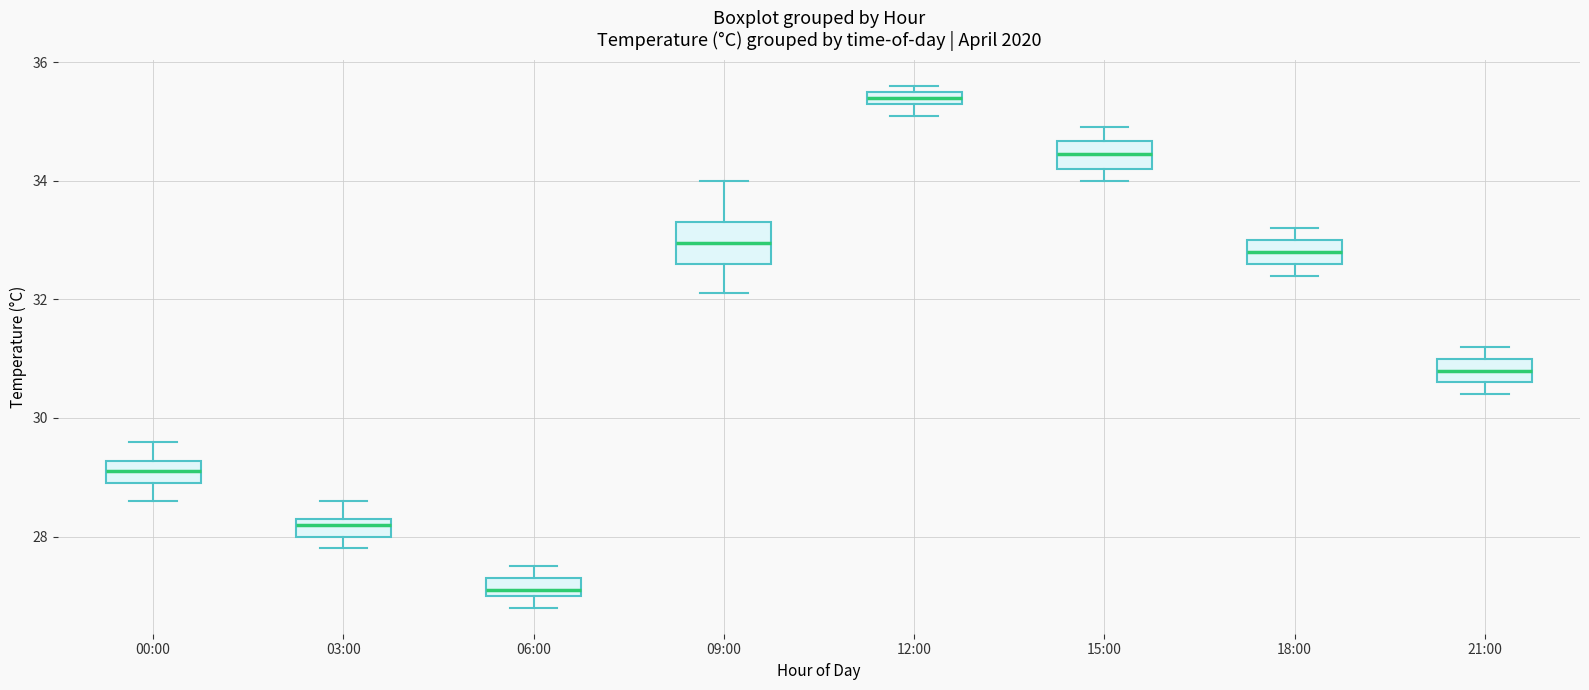

Where is the lower edge of the box for 00:00 on the y-axis? The values are not printed on the chart, so give them approximately, as read against the axis.

29.0